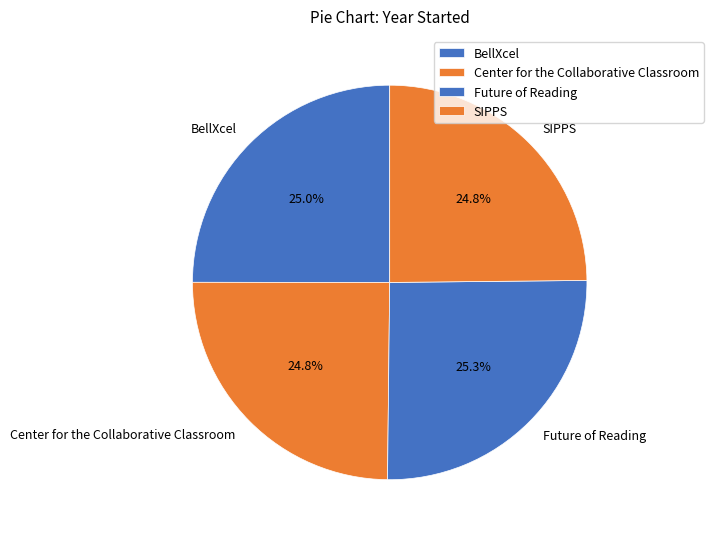

To the nearest percent, what is the average slice percentage?

25%